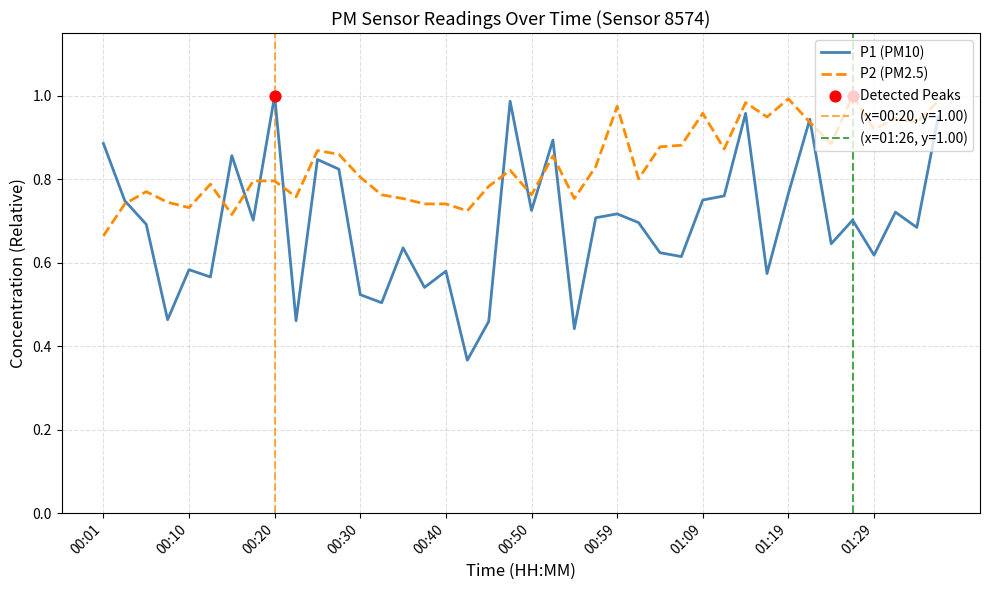

What are all the series names shown in the legend?

P1, P2